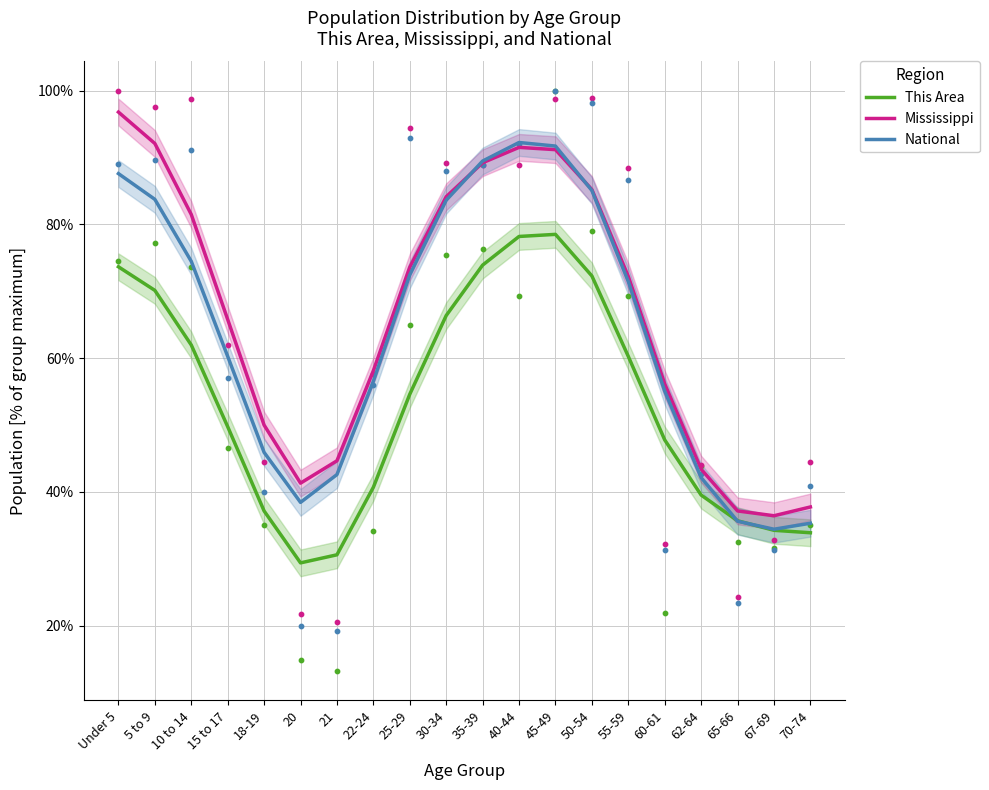

Which series contains the highest Y value?

Mississippi